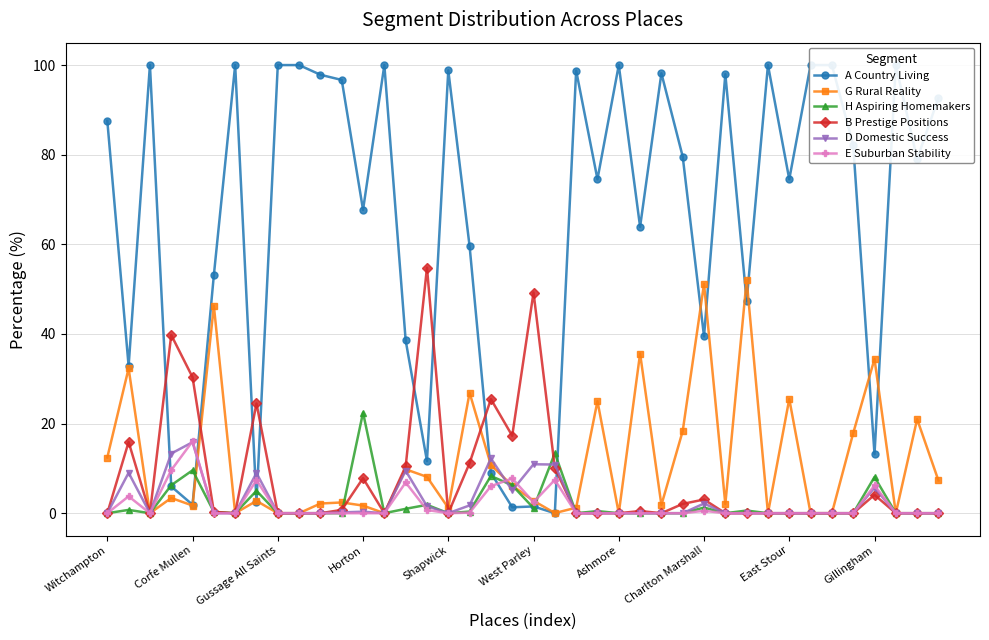

What is the difference between the highest and lowest values at 22?

98.8